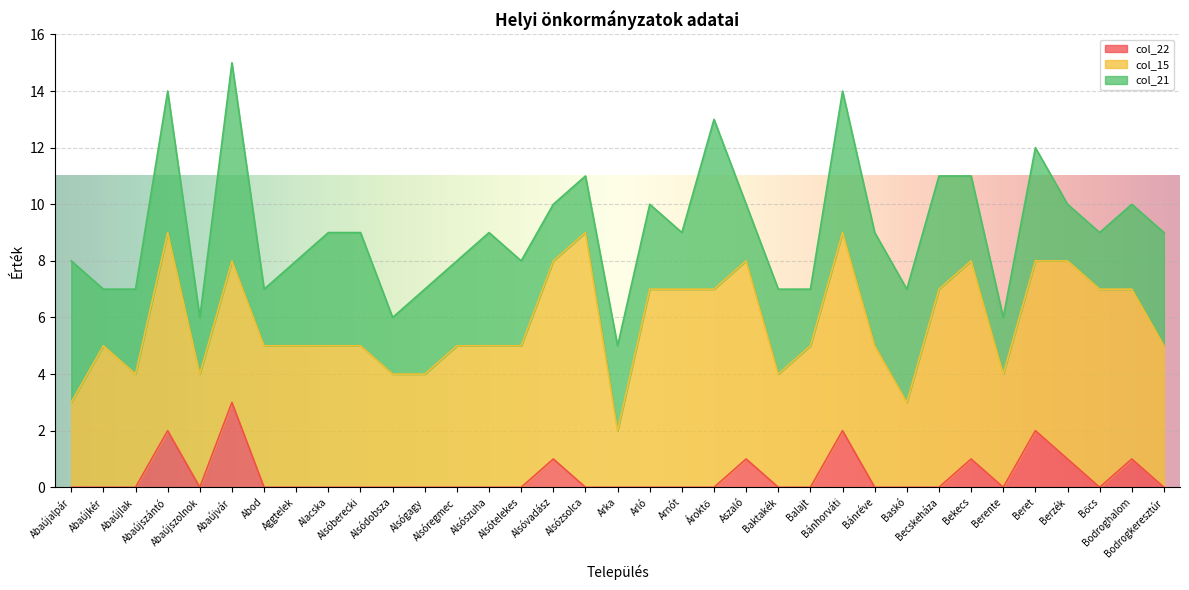

Rank the categories by col_15 value from lowest to highest.

Arka, Abaújalpár, Baskó, Abaújlak, Abaújszolnok, Alsódobsza, Alsógagy, Baktakék, Berente, Abaújkér, Abaújvár, Abod, Aggtelek, Alacska, Alsóberecki, Alsóregmec, Alsószuha, Alsótelekes, Balajt, Bánréve, Bodrogkeresztúr, Beret, Bodroghalom, Abaújszántó, Alsóvadász, Arló, Arnót, Ároktő, Aszaló, Bánhorváti, Becskeháza, Bekecs, Berzék, Bőcs, Alsózsolca